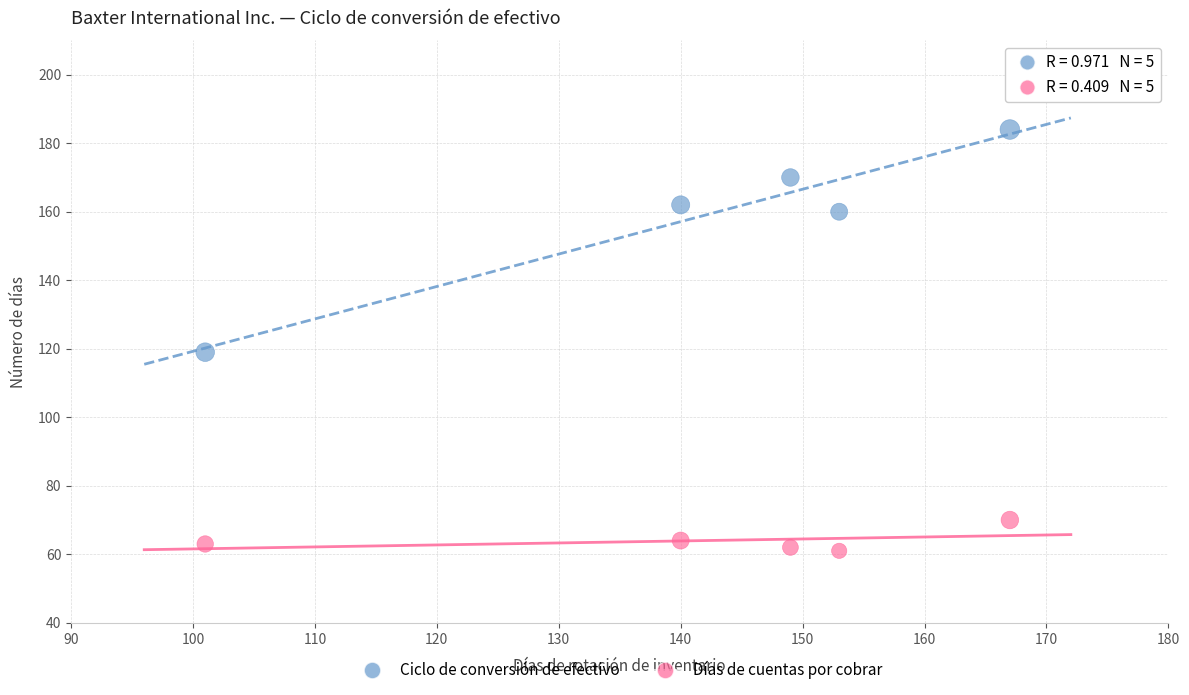

Across all data points, what is the range of X values (max minus min)?

66